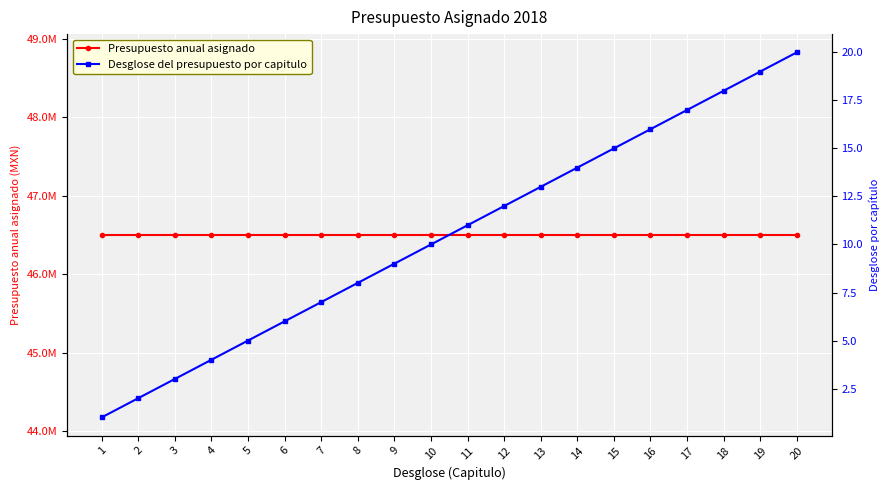

Which series changed the most between 4 and 17?

Desglose del presupuesto por capitulo